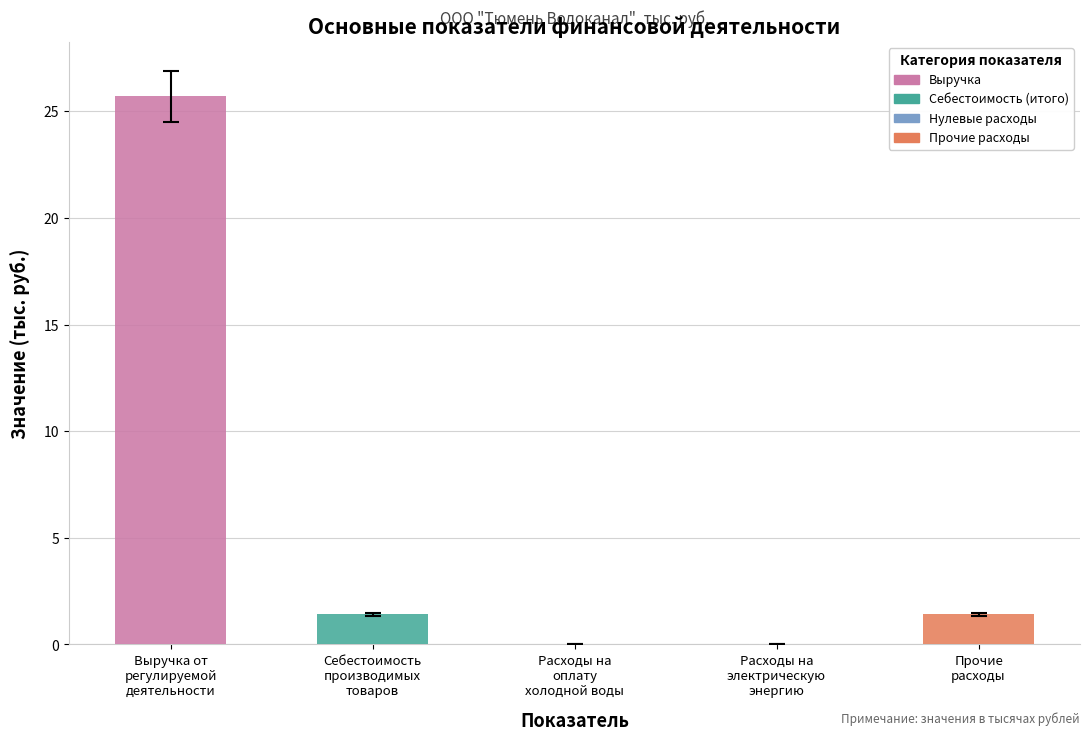

What is the difference between the values at Расходы на оплату холодной воды and Выручка от регулируемой деятельности?

25.7